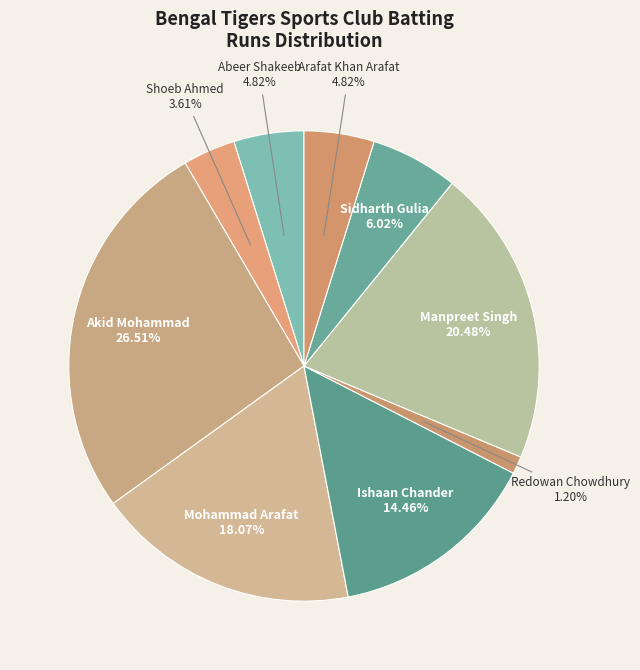

Which category has the smallest portion of the pie?

Redowan Chowdhury